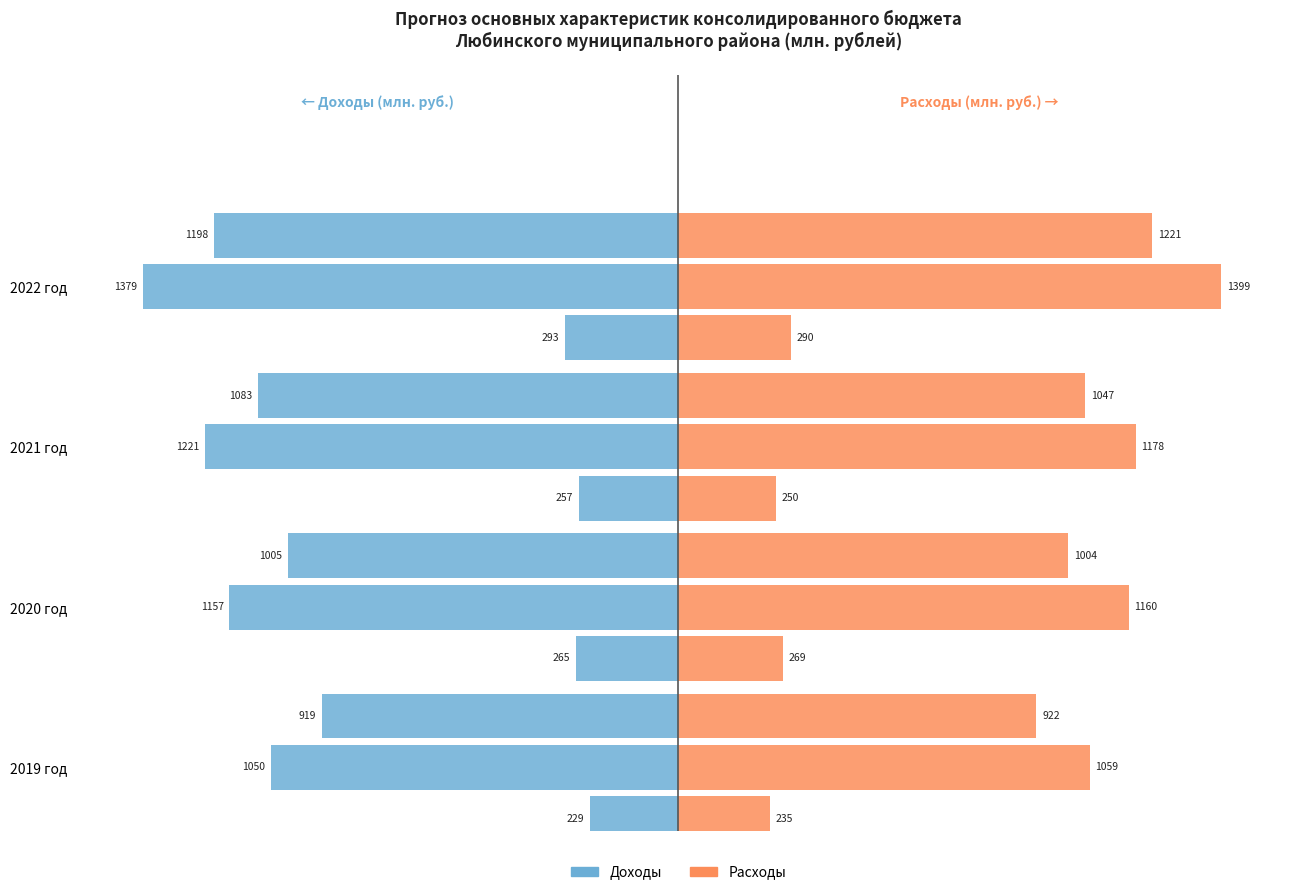

What is the difference between the Расходы (Консолидированный бюджет) values at 2021 год and 2022 год?

221.2